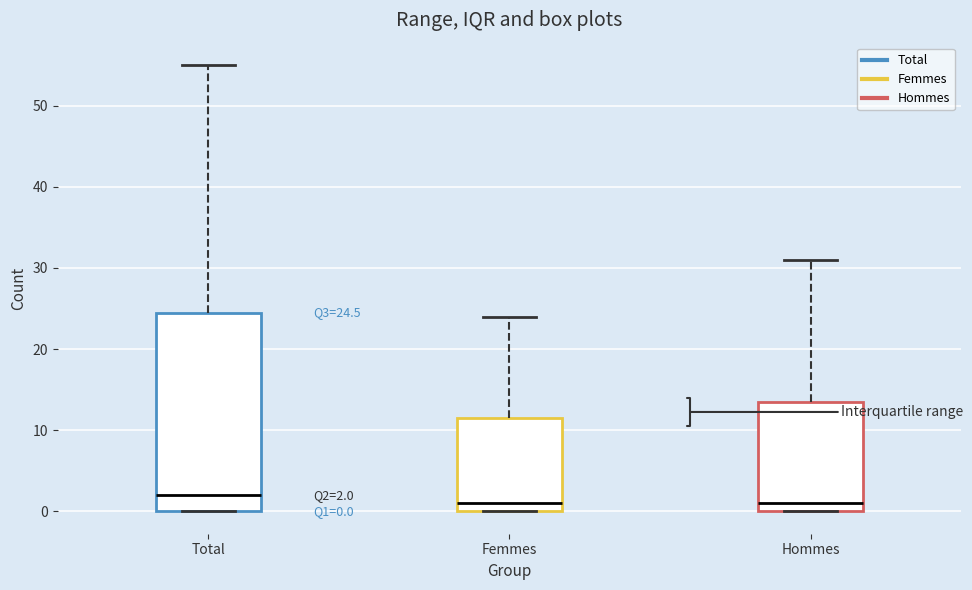

Comparing the boxes themselves (not the whiskers), which one is the tallest?

Total